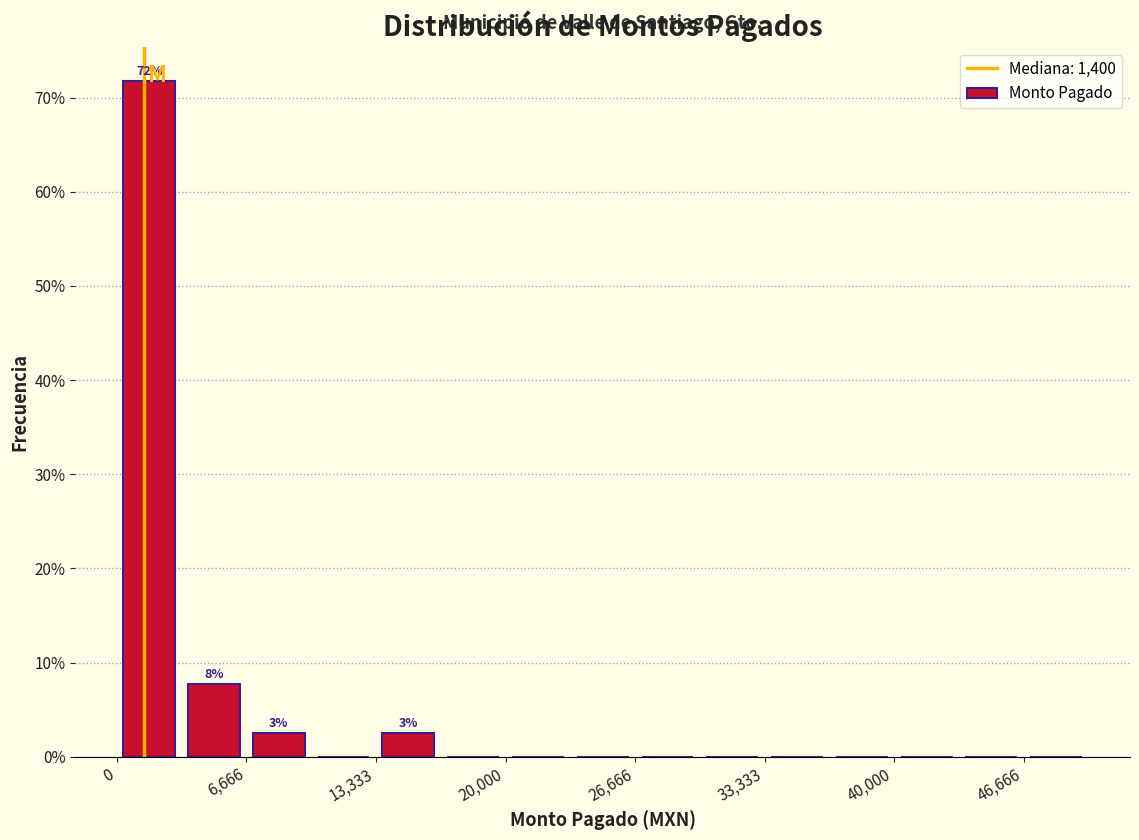

Read against the x-axis, roughly where is the centre of the tallest bar?

2000